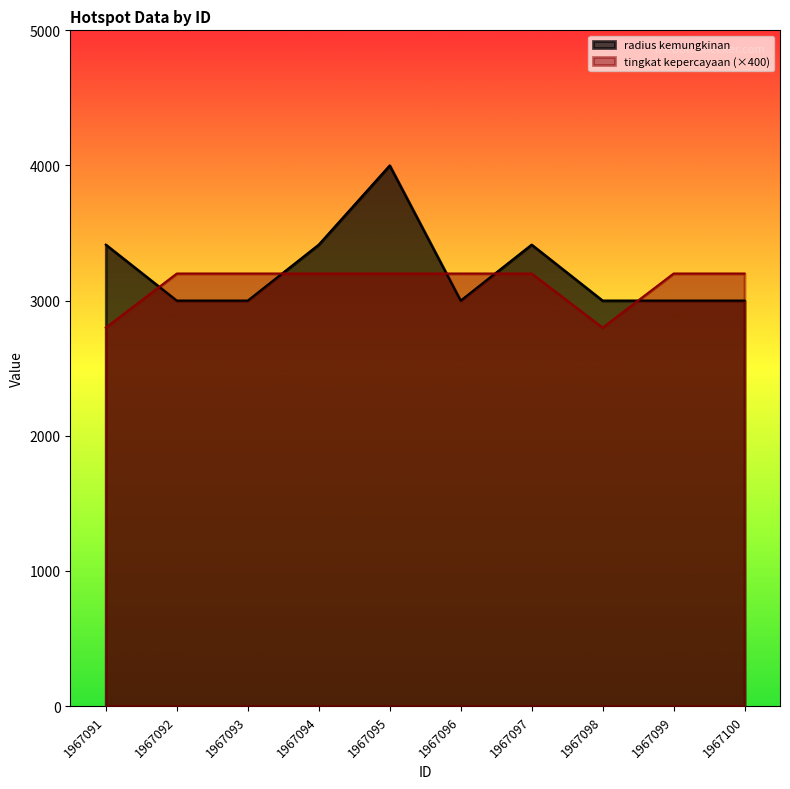

What is the total value across all series at 1967098?

5800